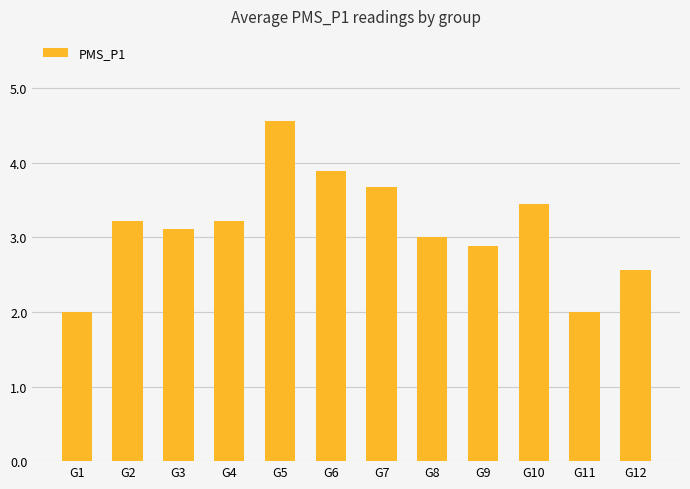

At which category does the chart reach its peak across all series?

G5